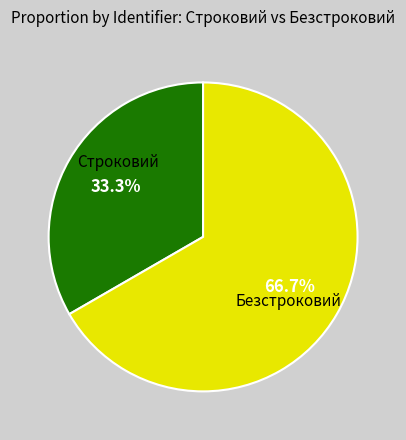

Does any single category account for the majority?

Yes